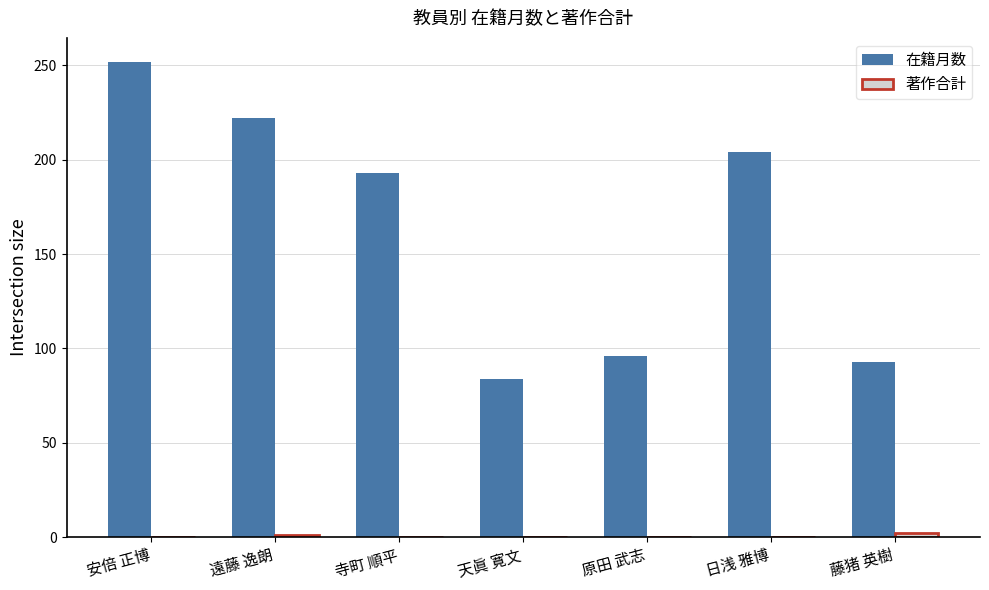

At which category is the sum across all series the highest?

安倍 正博